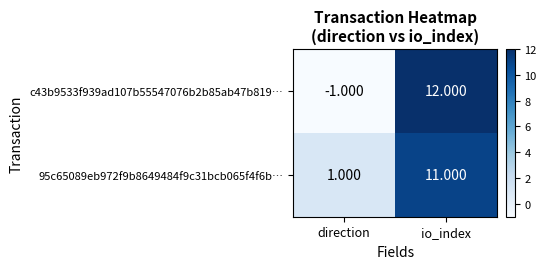

Where is c43b9533f939ad107b55547076b2b85ab47b819… nearest to the value 5?

direction